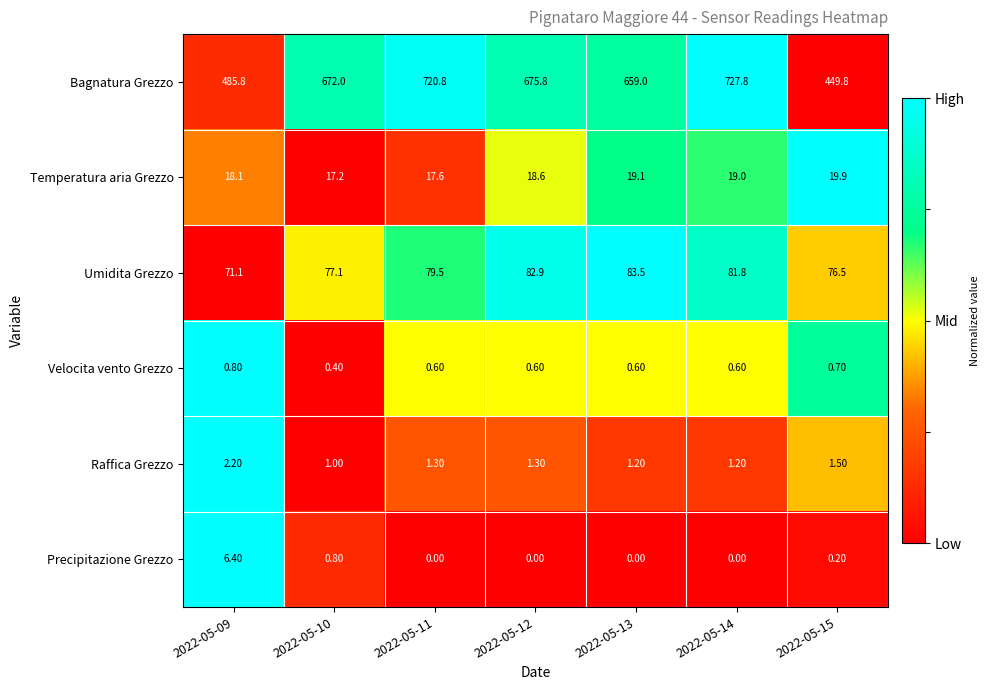

At how many categories does at least one series exceed 321?

7